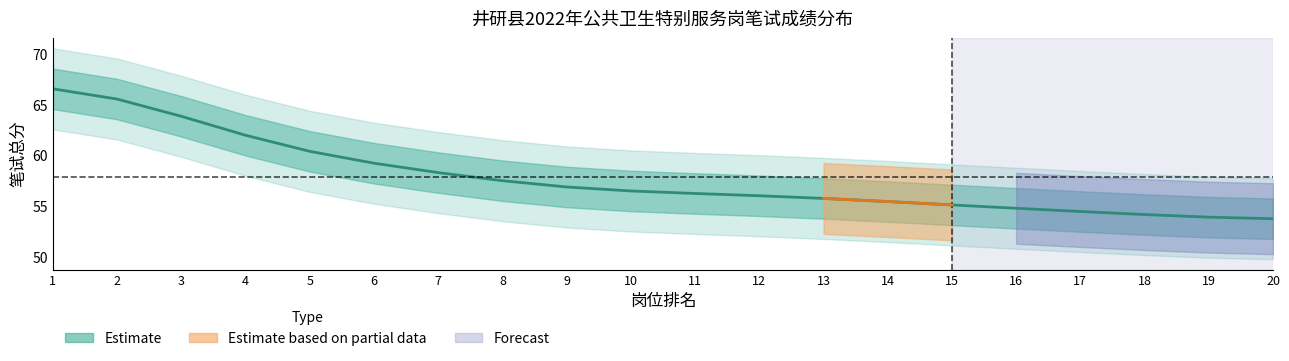

True or false: the data shows 65.6 at 2.

True